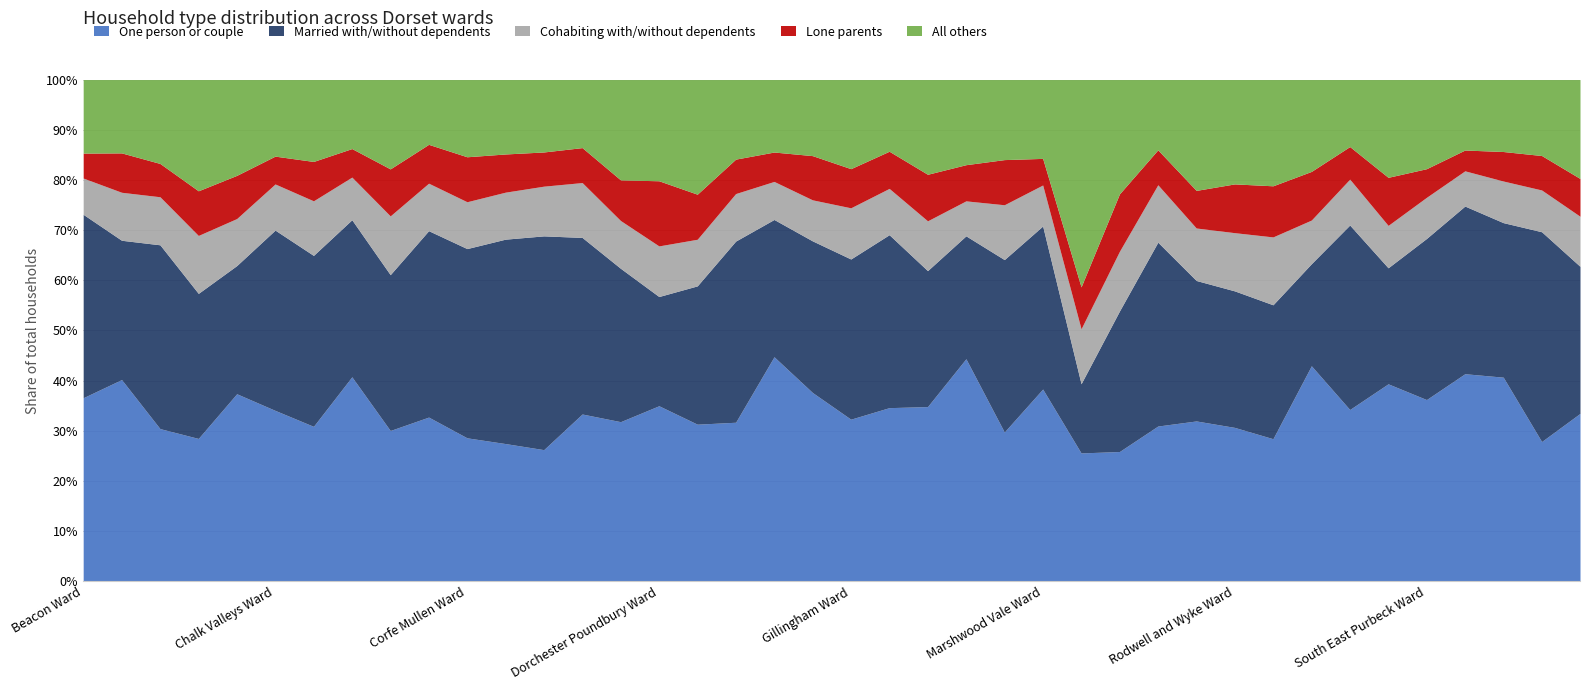

Where is the first local minimum for One person or couple?

Blandford Ward